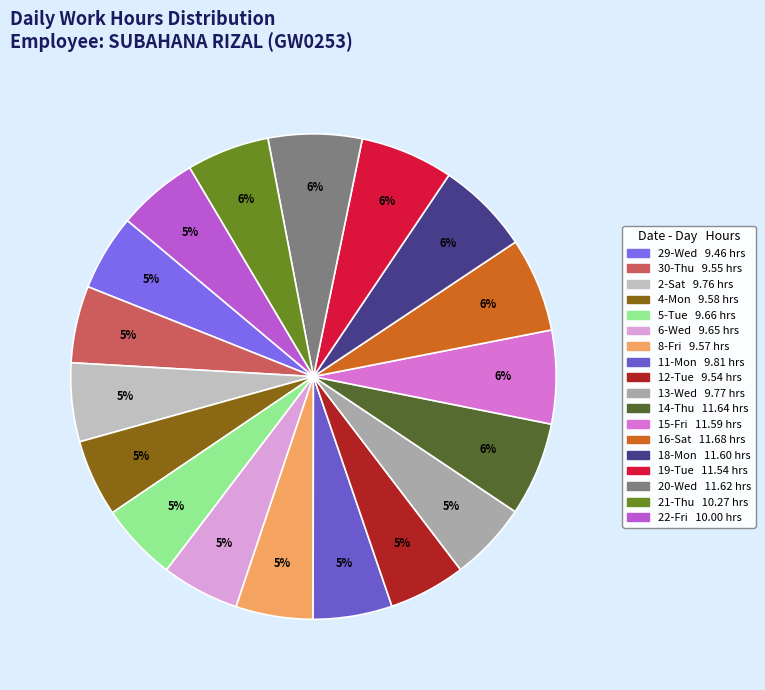

Does any single category account for the majority?

No